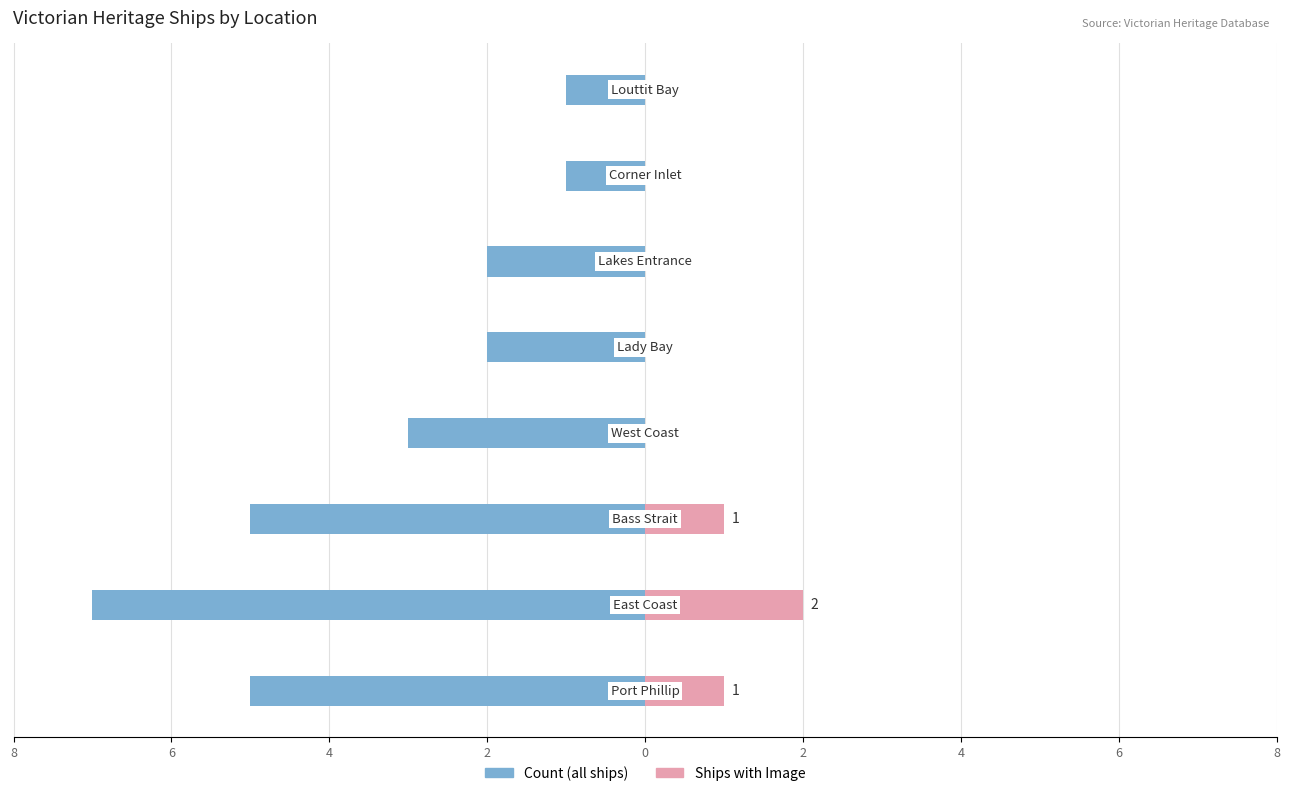

The With Image series shows 1 at 8. True or false?

True